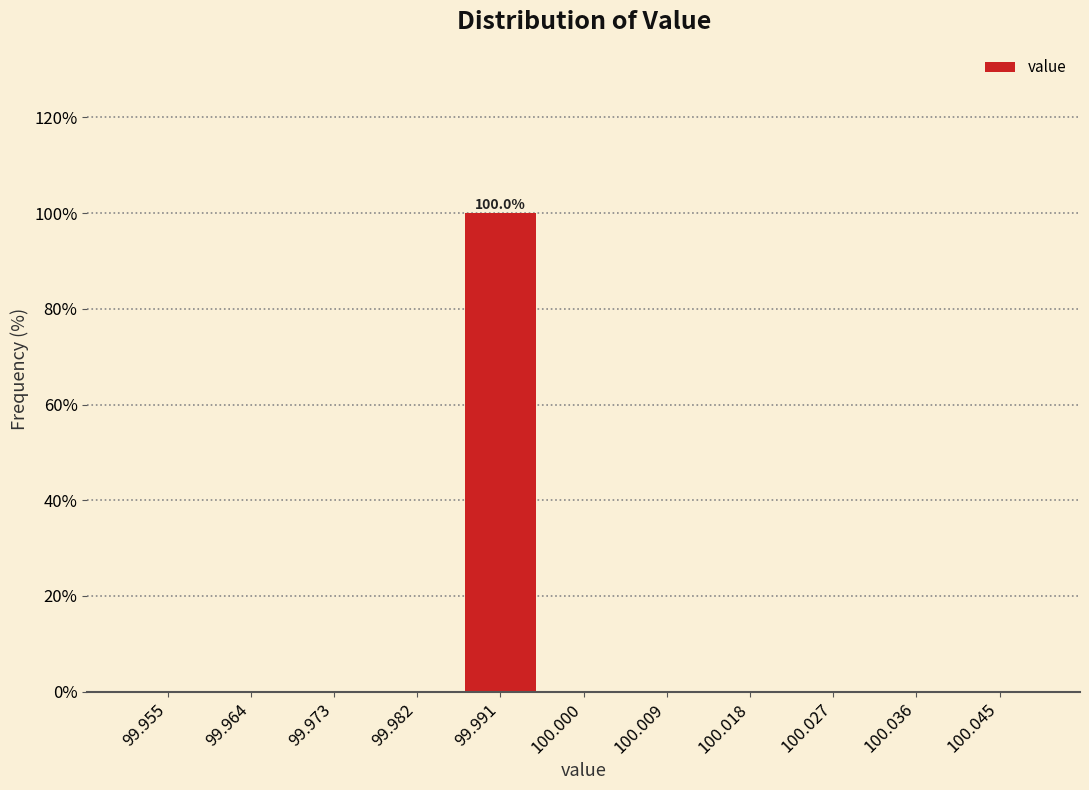

Over which range of the x-axis is the bar tallest?

99.986 to 99.995